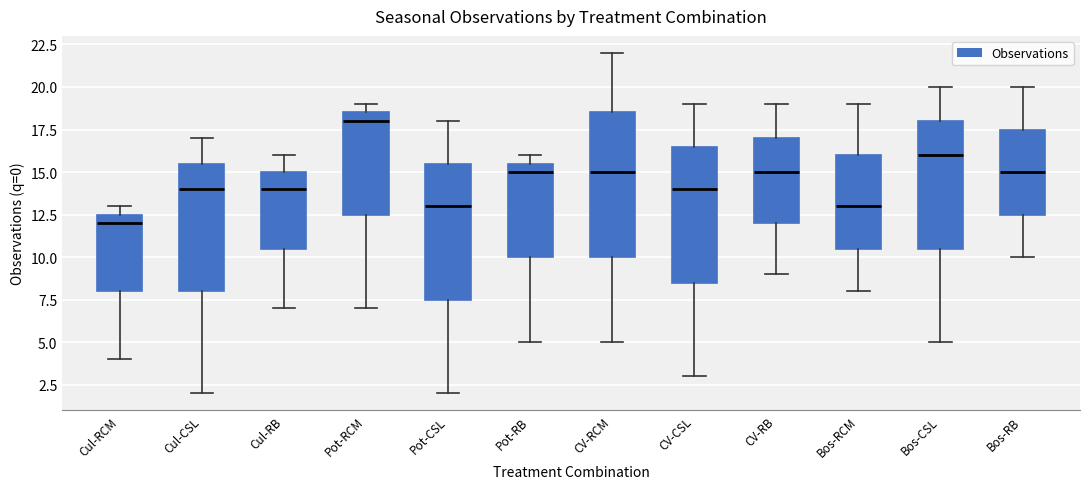

Where does the median line of the box for Bos-CSL sit on the y-axis? The values are not printed on the chart, so give them approximately, as read against the axis.

16.0